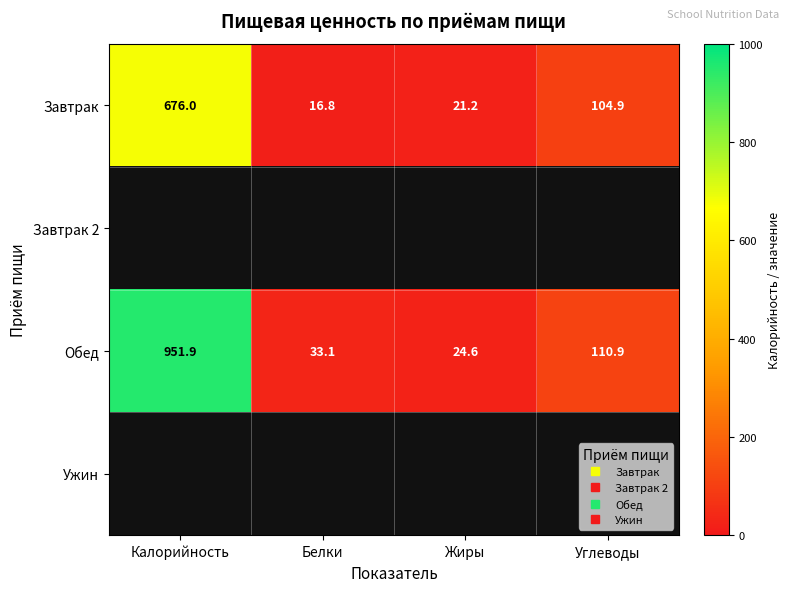

The Завтрак series shows 27.8 at Белки. True or false?

False